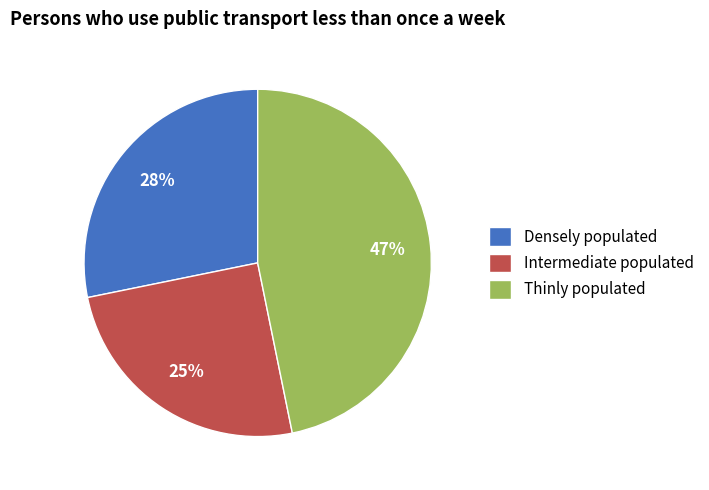

The Intermediate populated slice represents 35% of the pie. True or false?

False